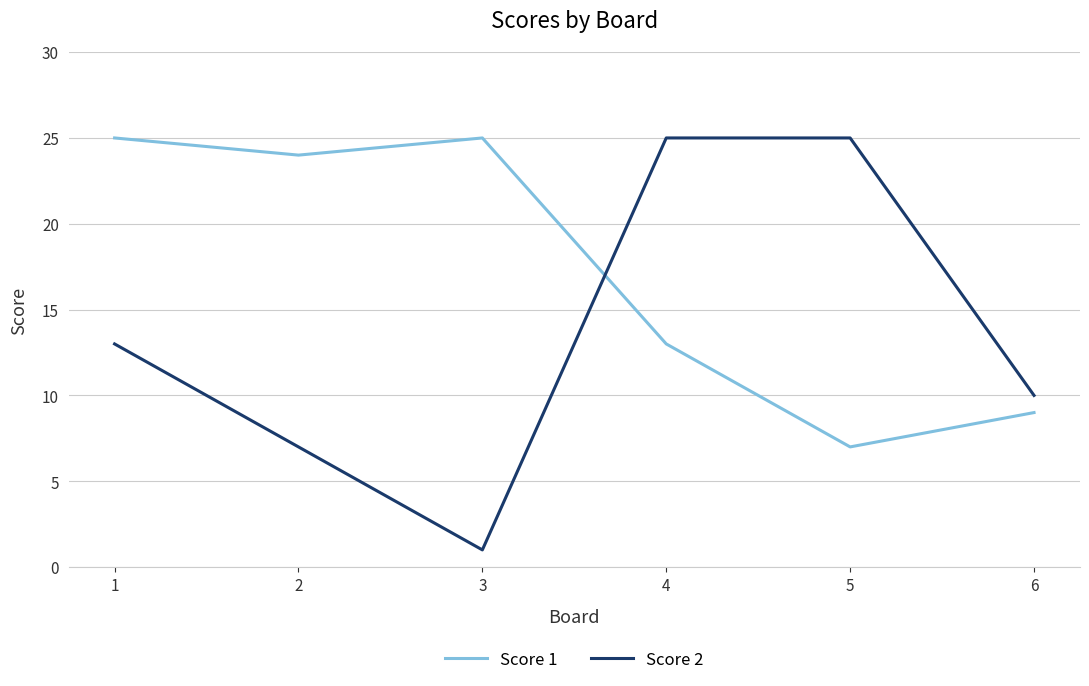

What is the sum of the Score 1 values at 4 and 5?

20